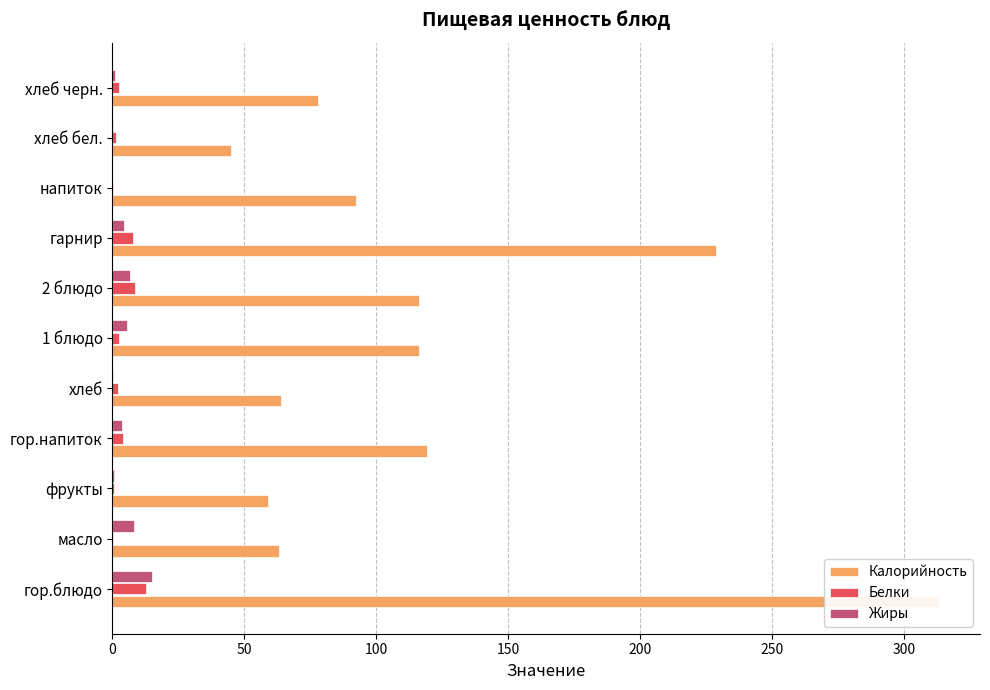

What are all the series names shown in the legend?

Калорийность, Белки, Жиры